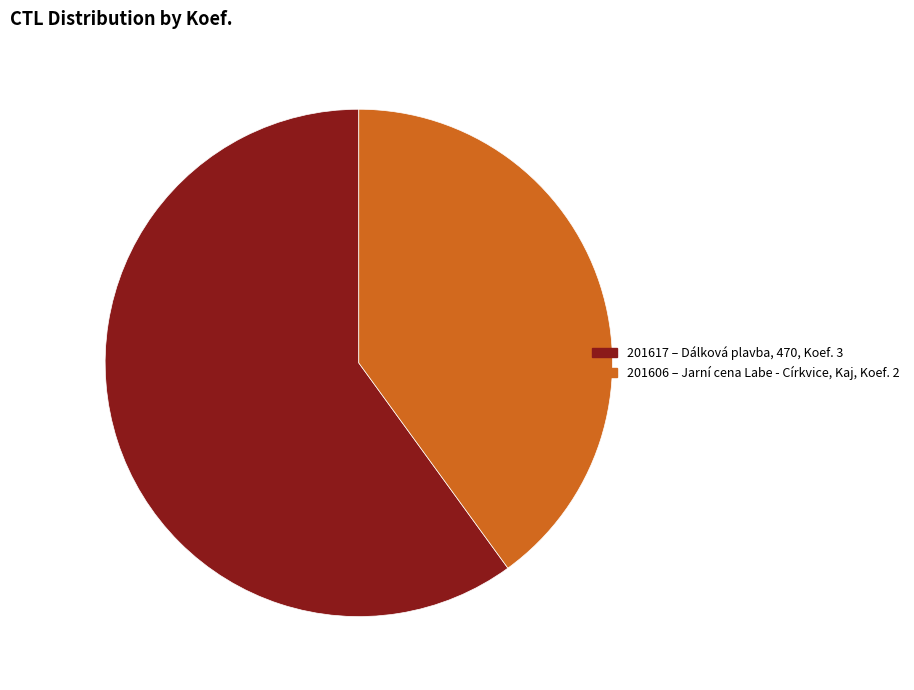

Combined, do 201617 and 201606 account for over 50%?

Yes